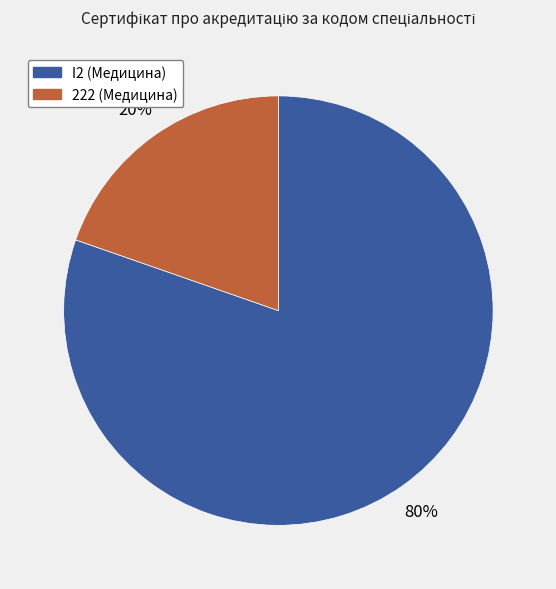

Is the sum of I2 and 222 greater than half?

Yes